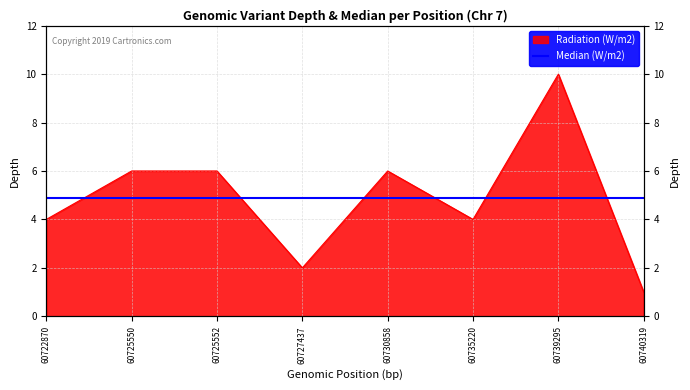

Which has a higher value, 60730858 or 60740319?

60730858